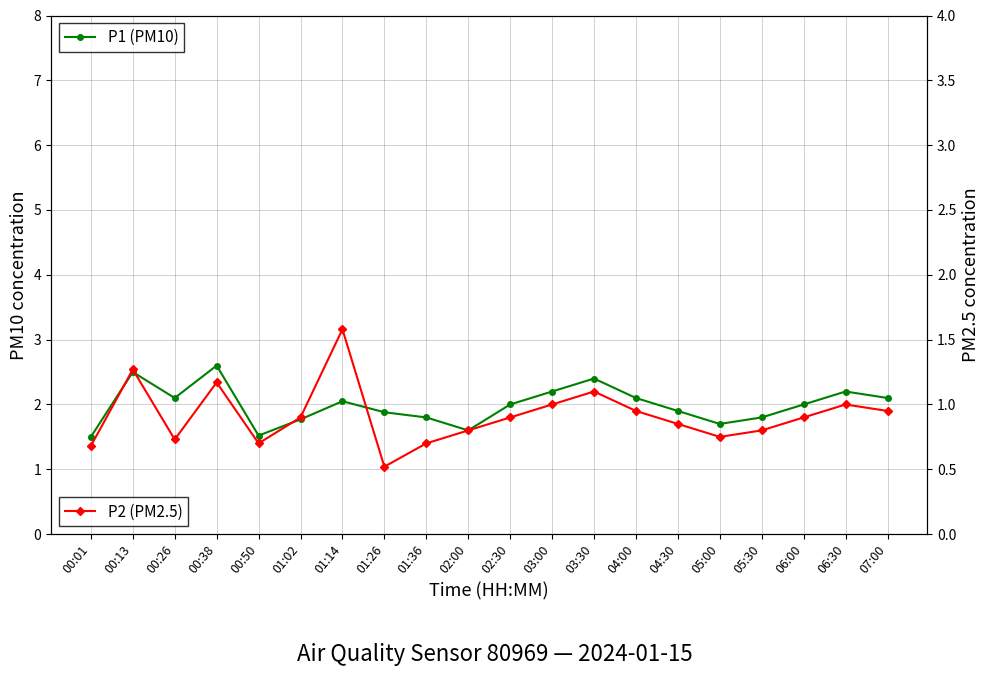

Is the value of P1 (PM10) at 00:38 greater than the value of P2 (PM2.5) at 03:30?

Yes